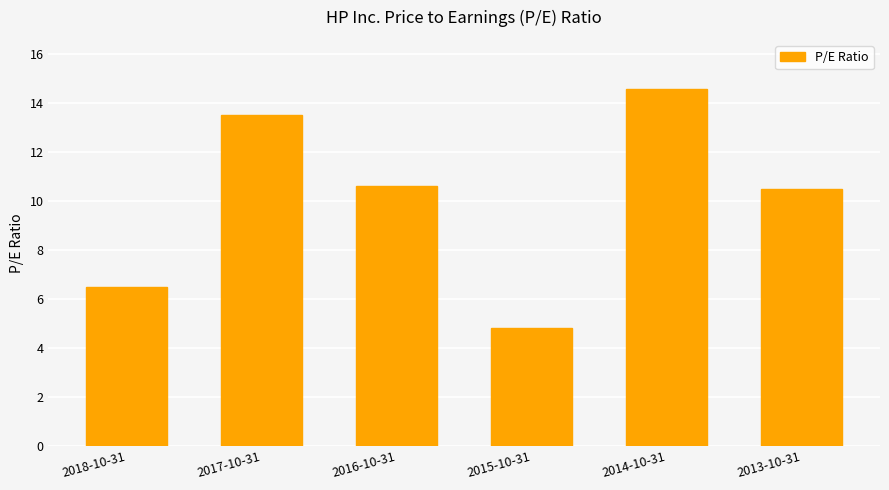

What is the ratio of the value at 2014-10-31 to the value at 2018-10-31?

2.2